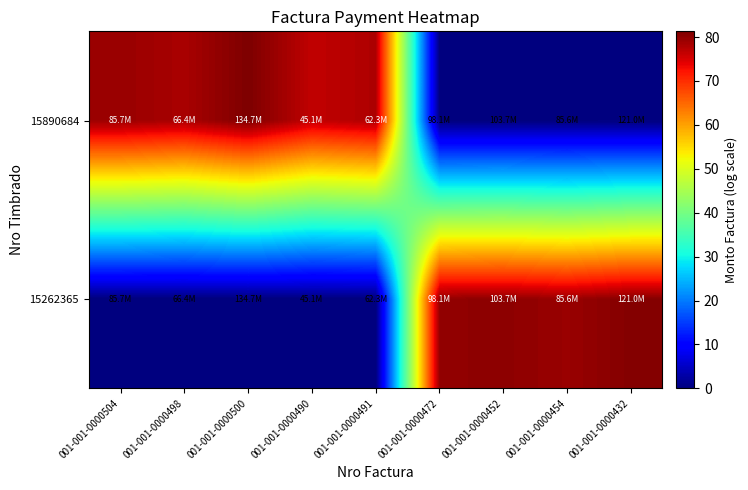

What is the difference between the highest and lowest values at 001-001-0000490?

76.5